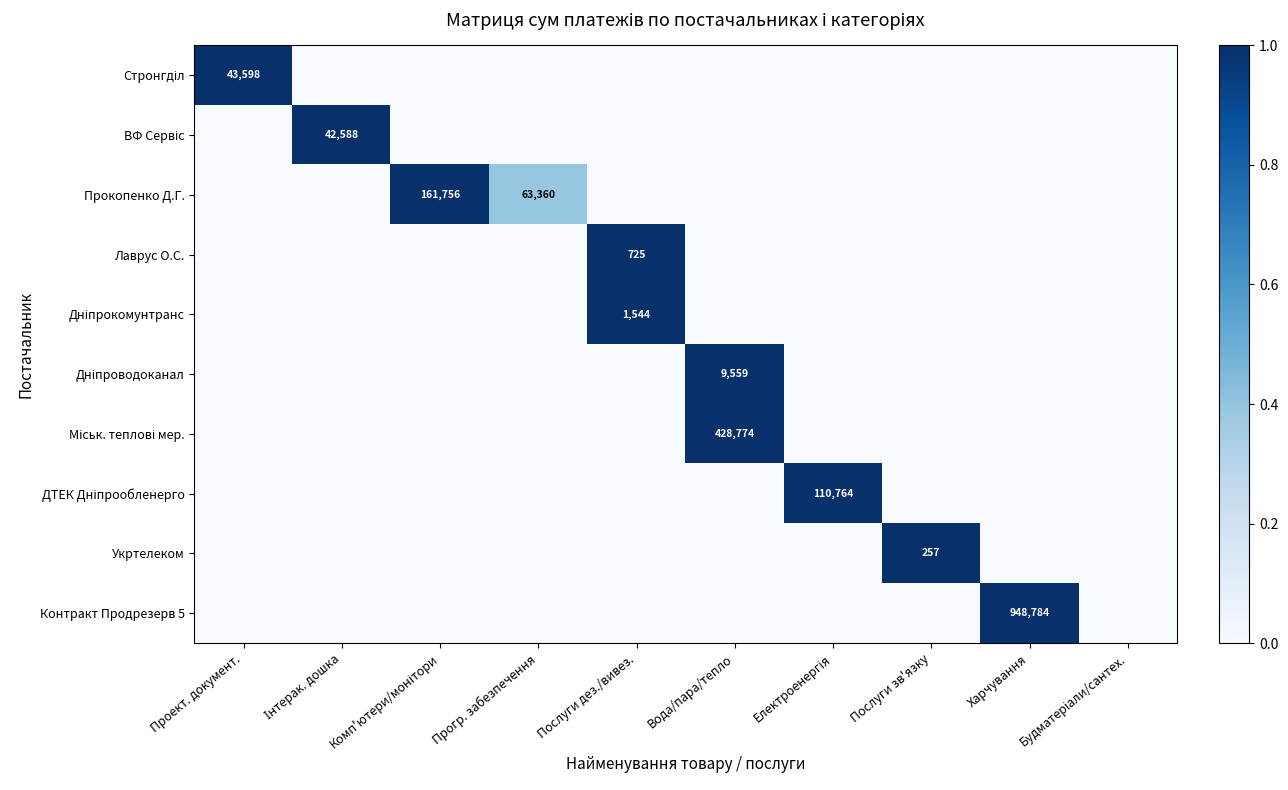

The value of Контракт Продрезерв 5 at Харчування is 1261472. True or false?

False